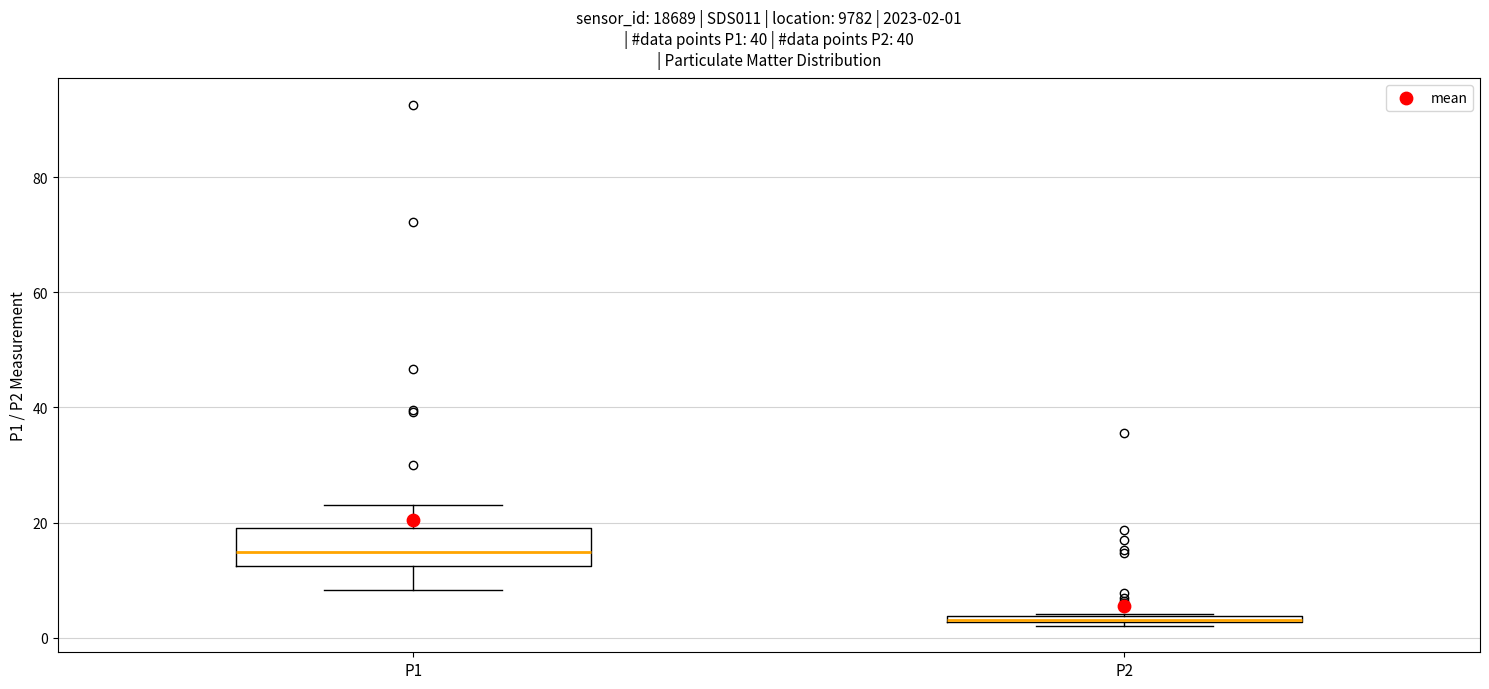

Which box is the tallest, from its lower edge to its upper edge?

P1